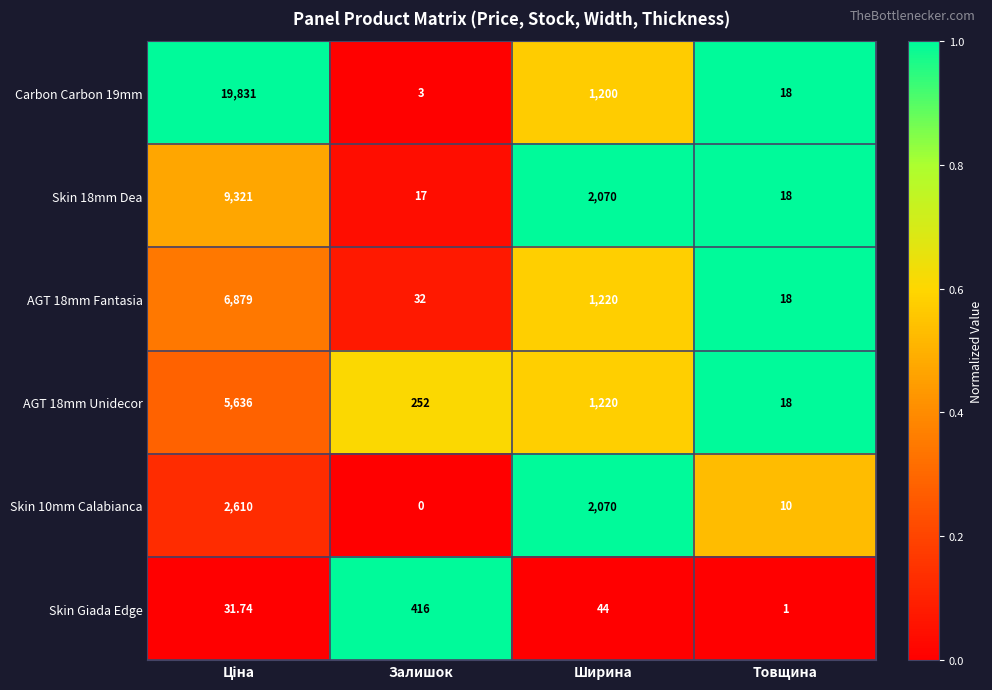

Which category has the lowest value in the Skin 18mm Dea series?

Залишок